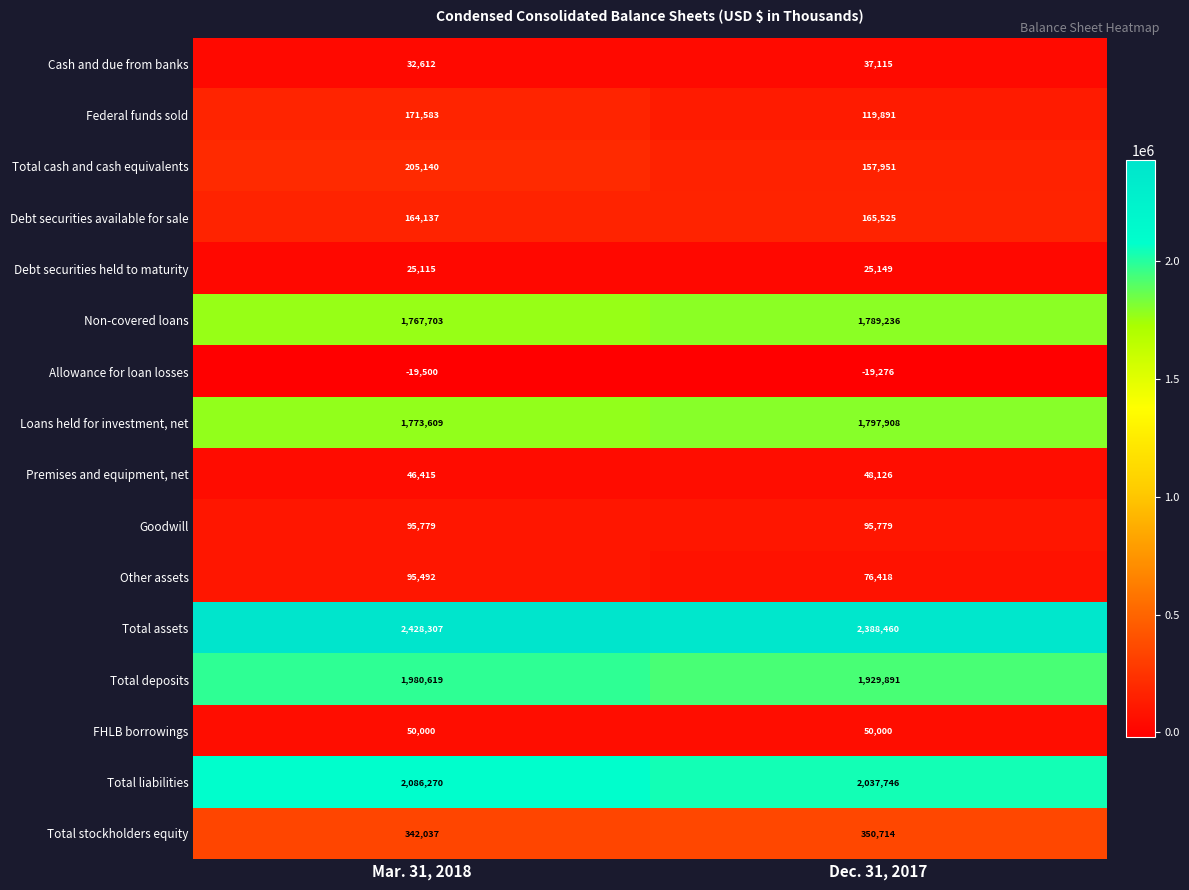

Which label corresponds to the largest value in the chart?

Mar. 31, 2018